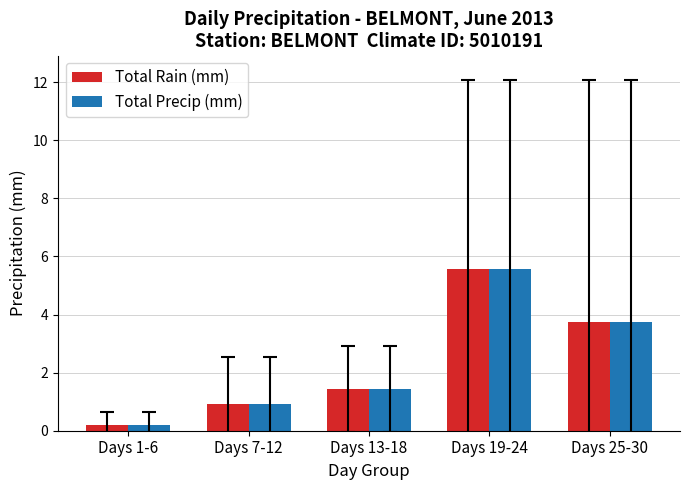

List the labels in order of Total Rain (mm) value, largest first.

Days 19-24, Days 25-30, Days 13-18, Days 7-12, Days 1-6